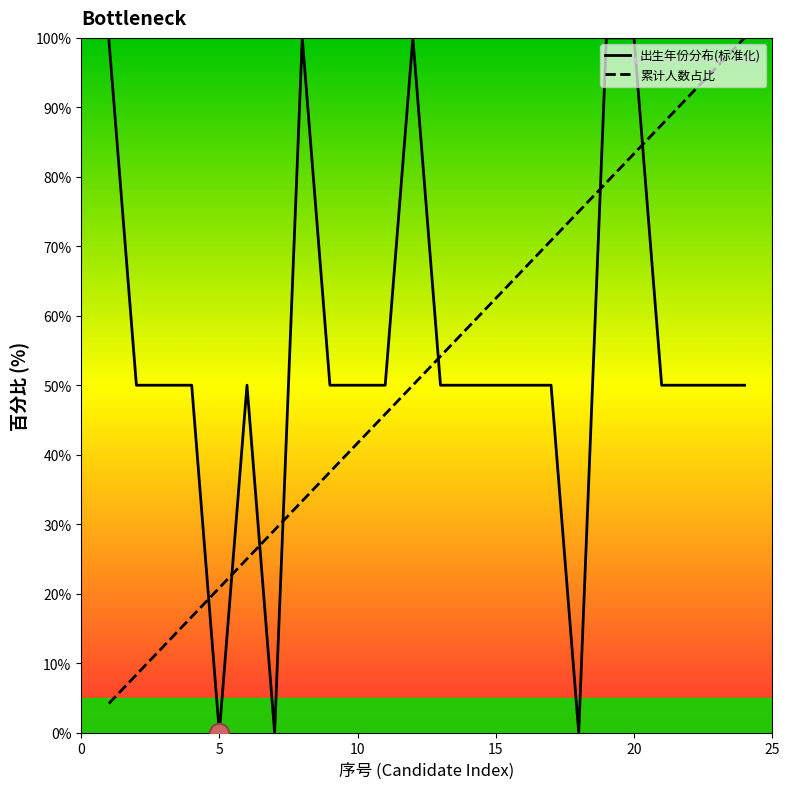

What is the greatest value displayed?

100.0